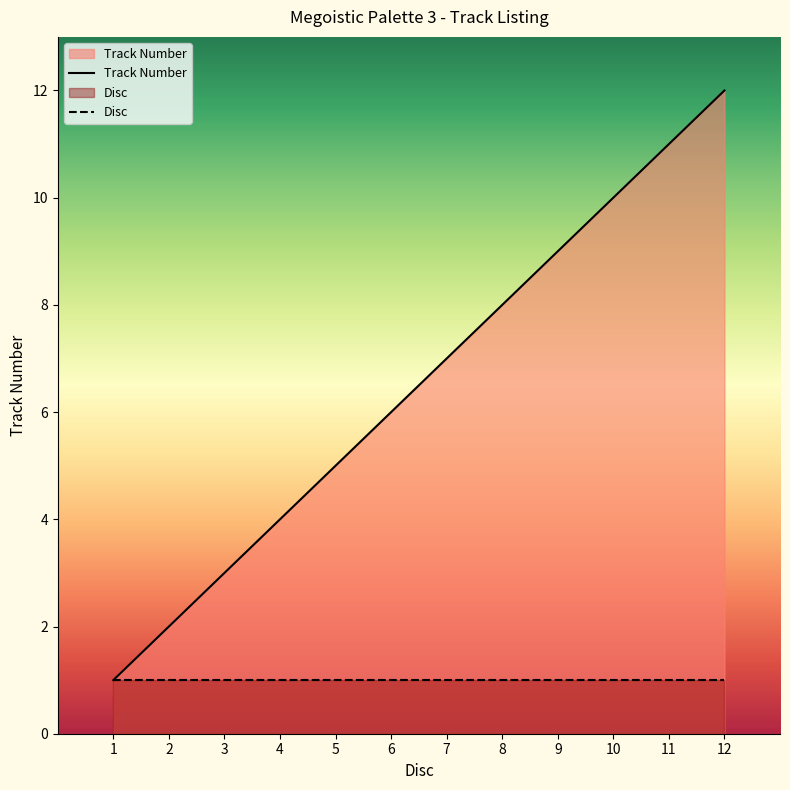

What is the difference between the second highest and minimum values?

10